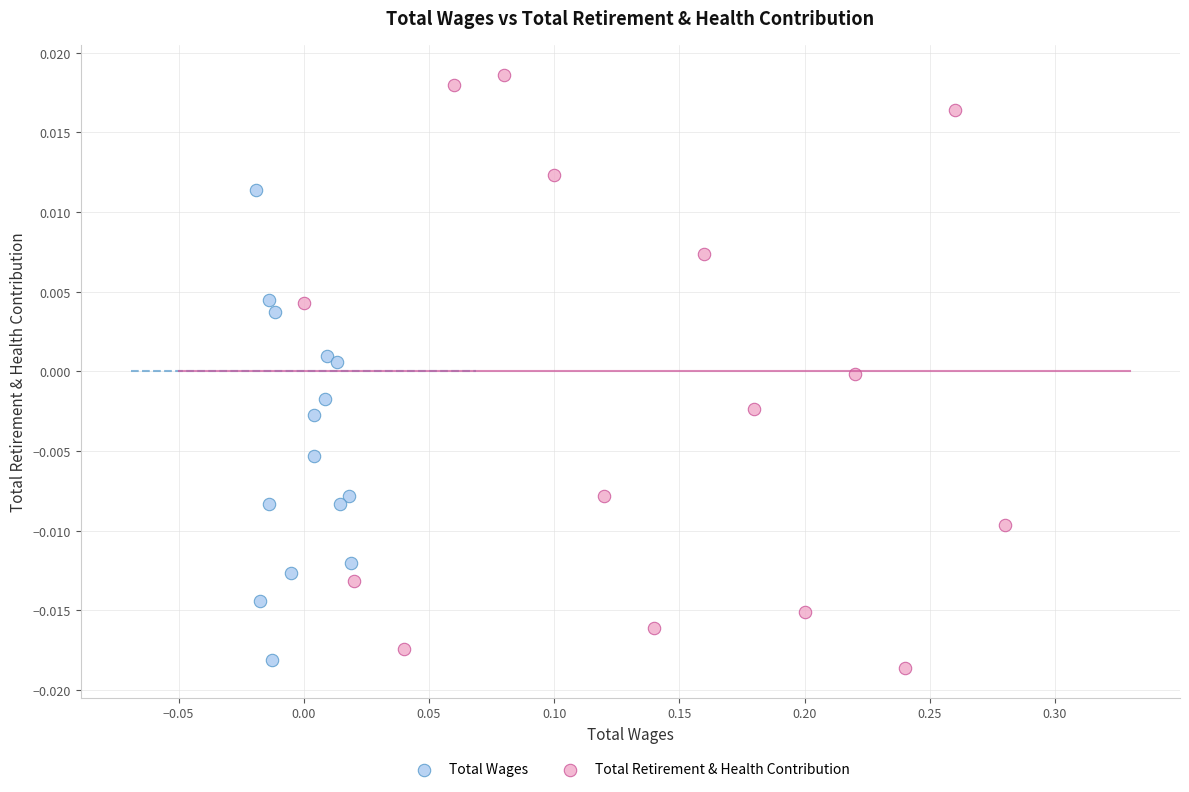

Which series contains the lowest Y value?

Total Retirement & Health Contribution